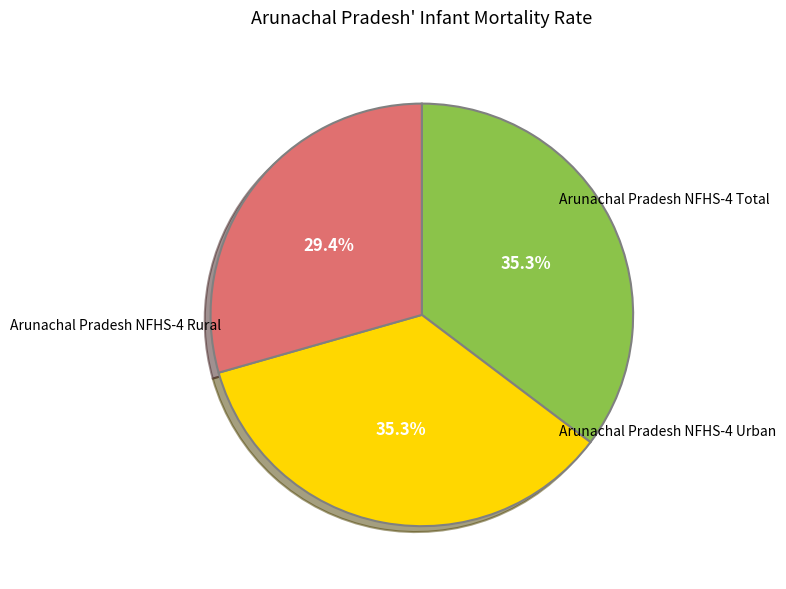

Is there a majority slice in this chart?

No